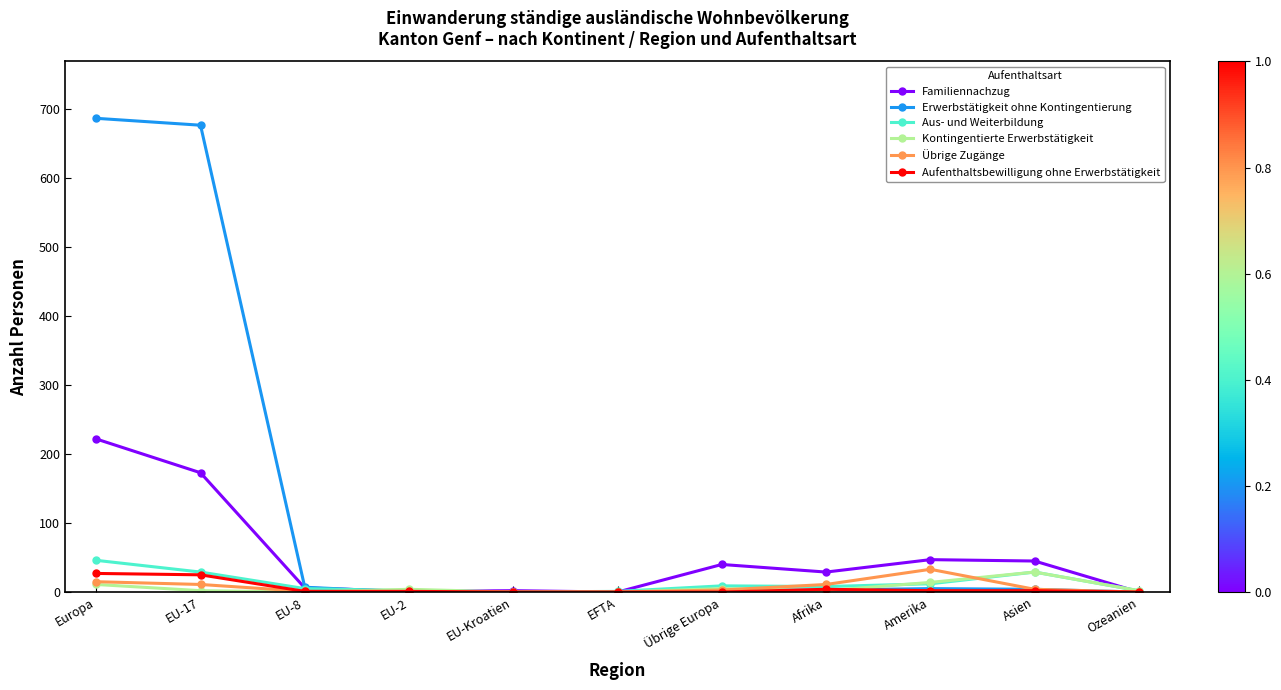

What is the label of the 11th point from the right?

Europa